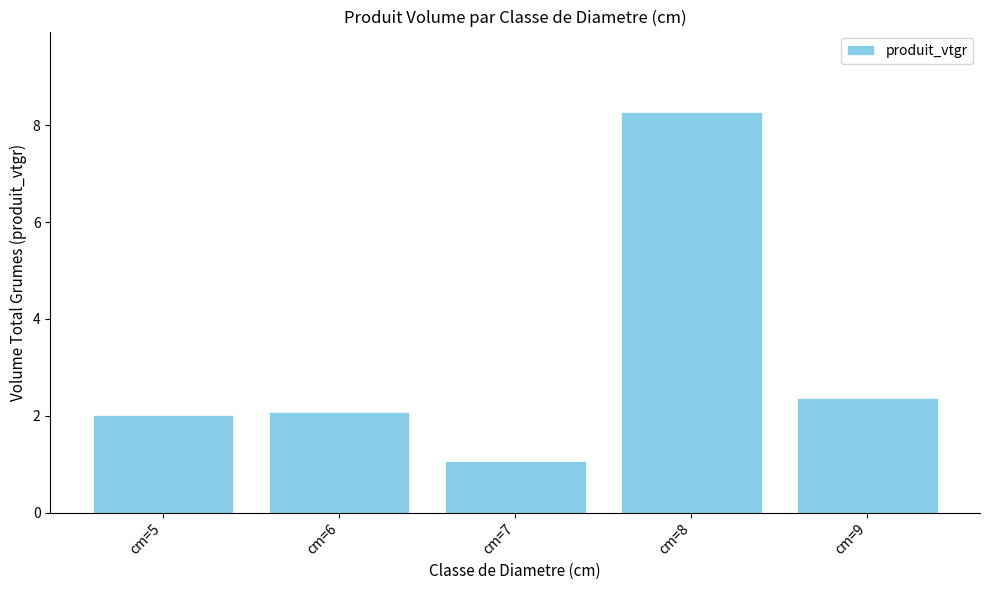

What is the value of the 4th bar from the left?

8.3